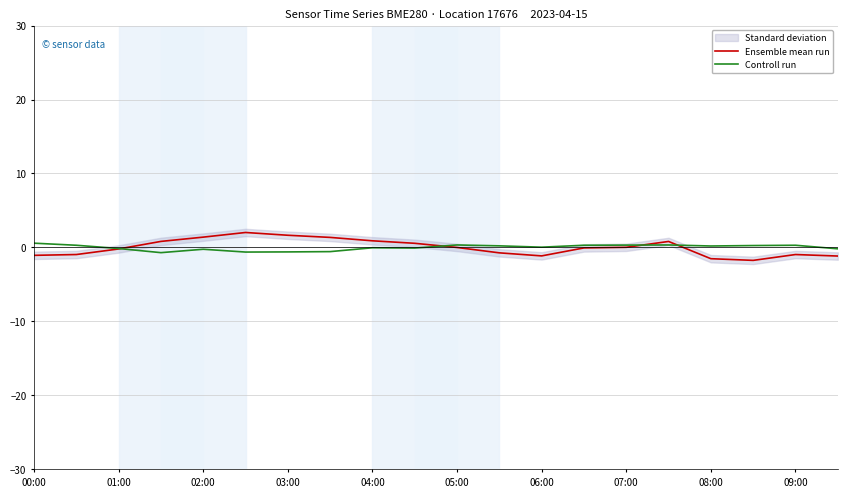

What is the difference between the maximum and minimum values in the Controll run series?

1.3